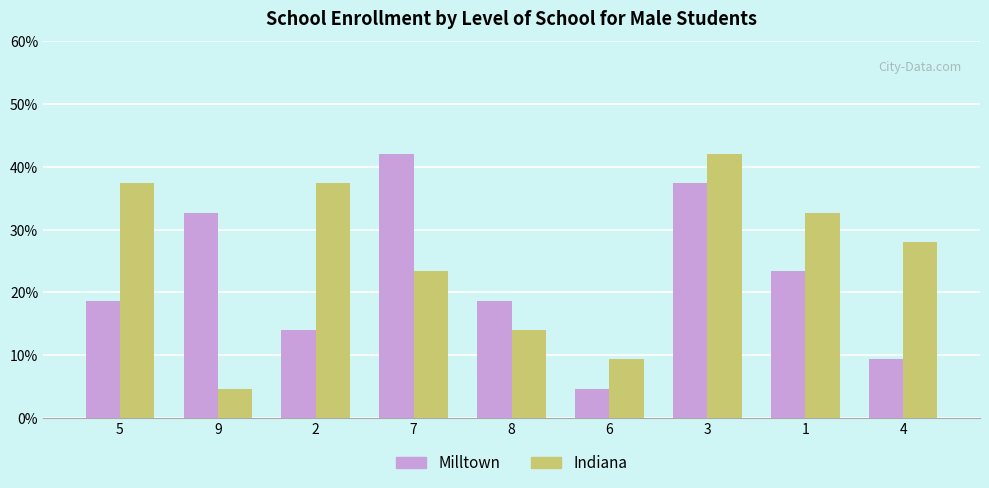

Between 2 and 8, which series saw the biggest shift?

Indiana